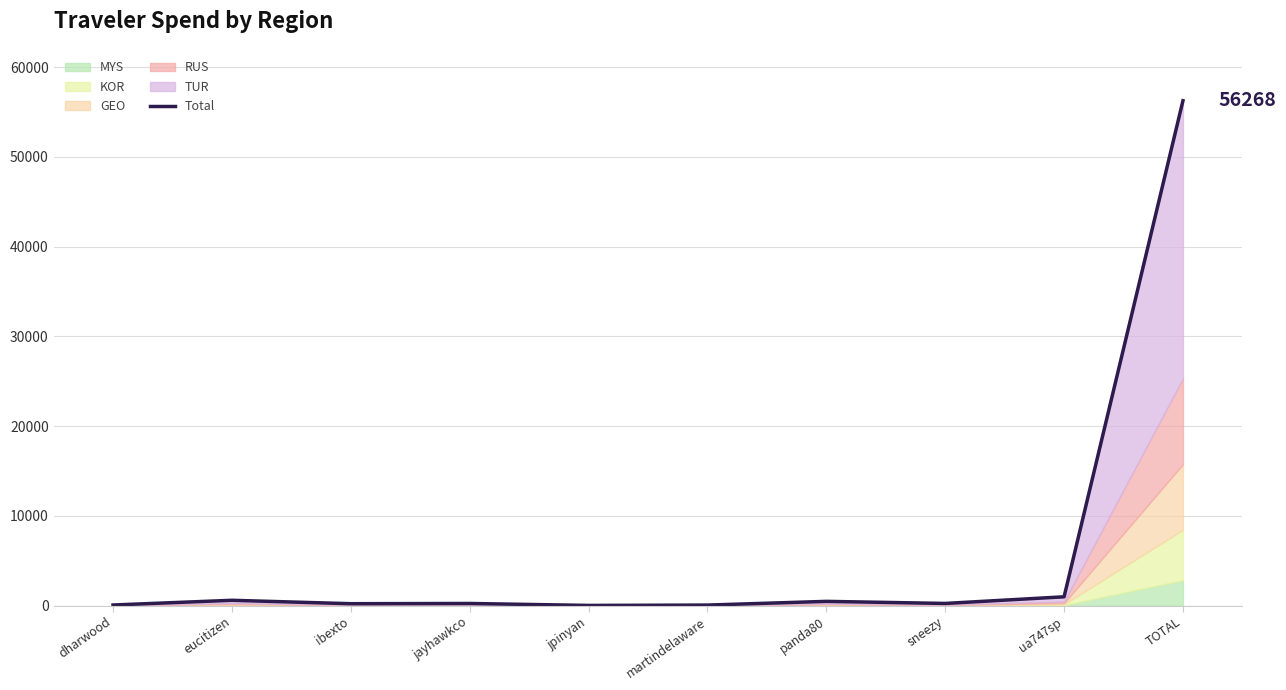

Is it true that the value at TOTAL is 77399.5?

False